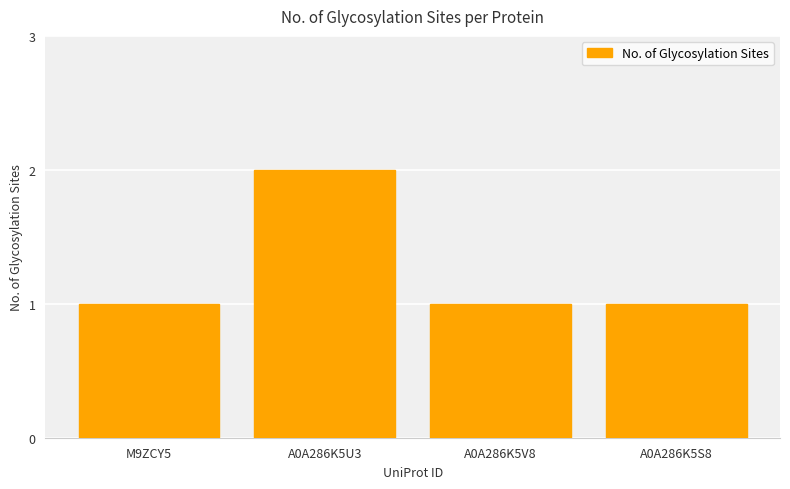

Which category has the highest value across all series?

A0A286K5U3